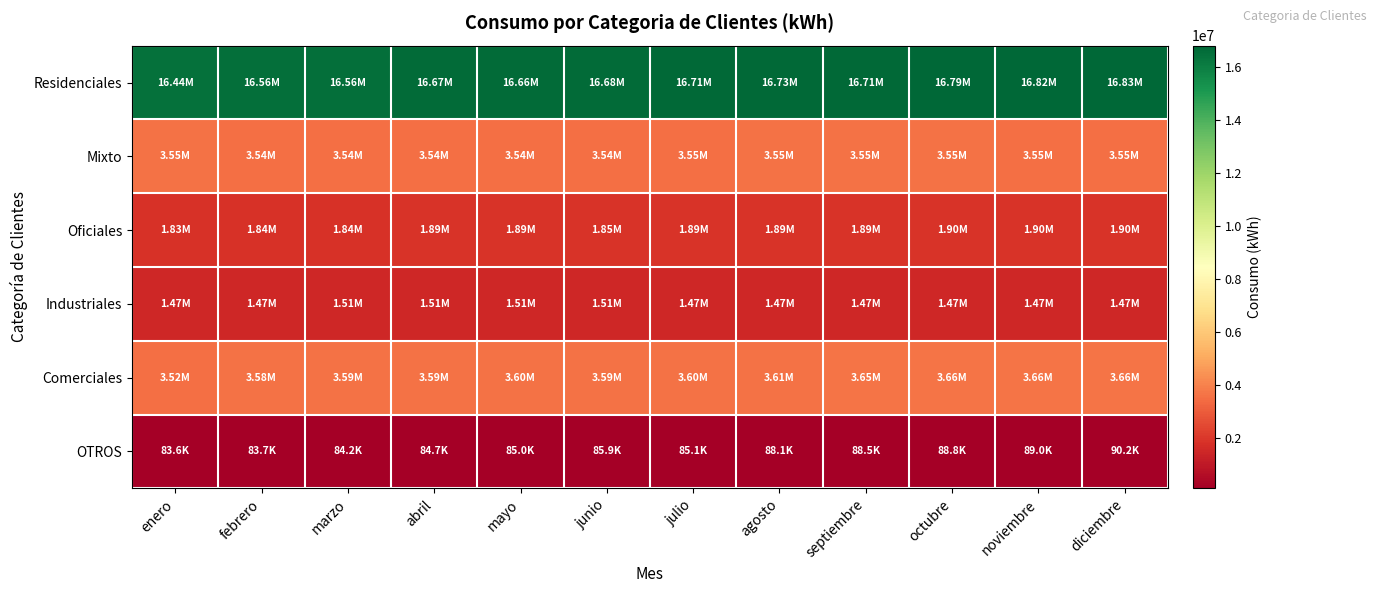

Rank the series at septiembre from lowest to highest value.

OTROS, Industriales, Oficiales, Mixto, Comerciales, Residenciales